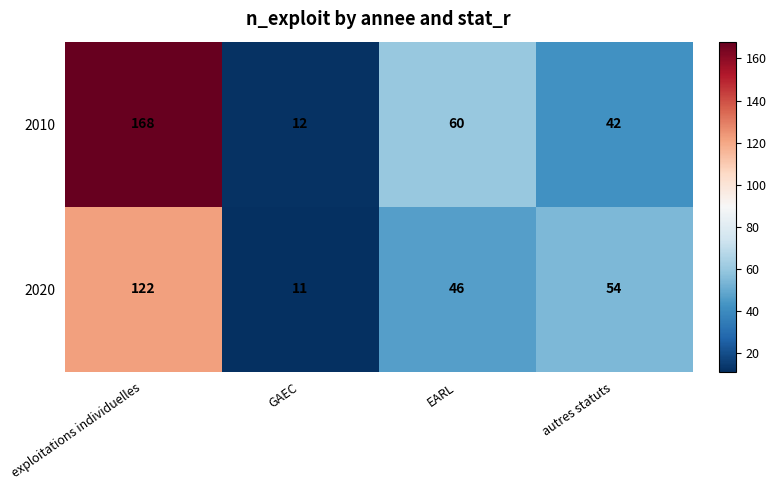

What value does the 2010 series have at EARL, to the nearest 10?

60